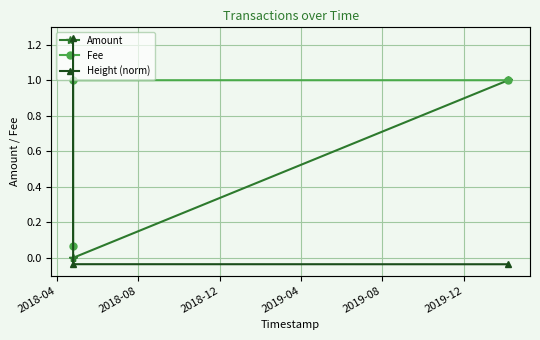

Count the number of data series in this chart.

3